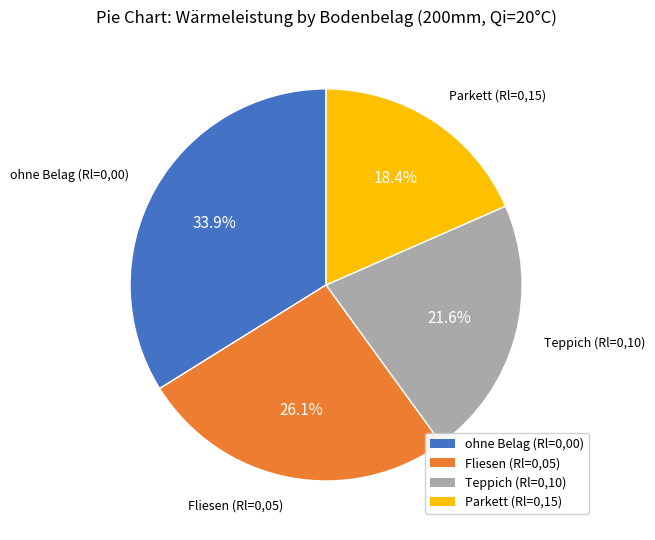

Does any single category account for the majority?

No